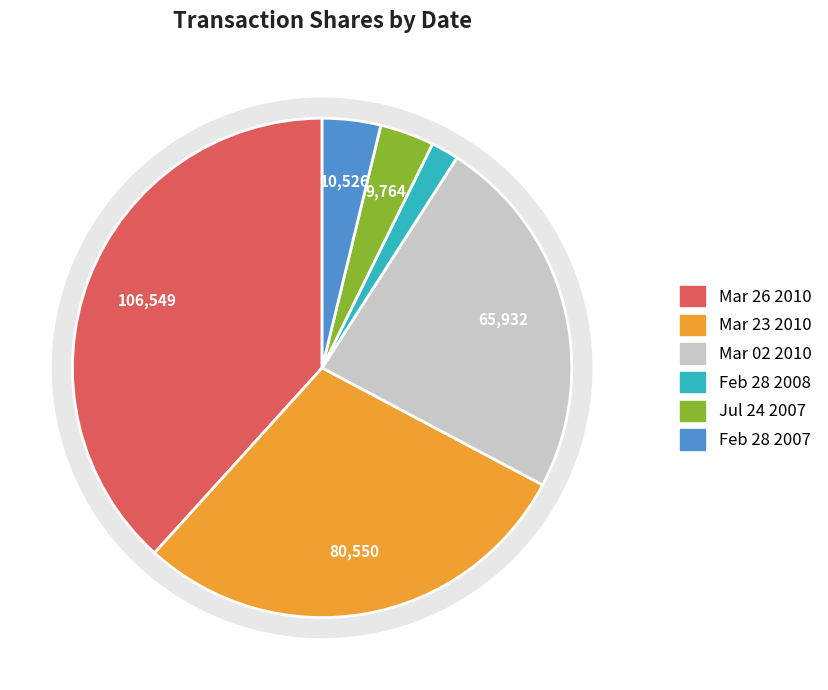

How many segments does this pie chart have?

6